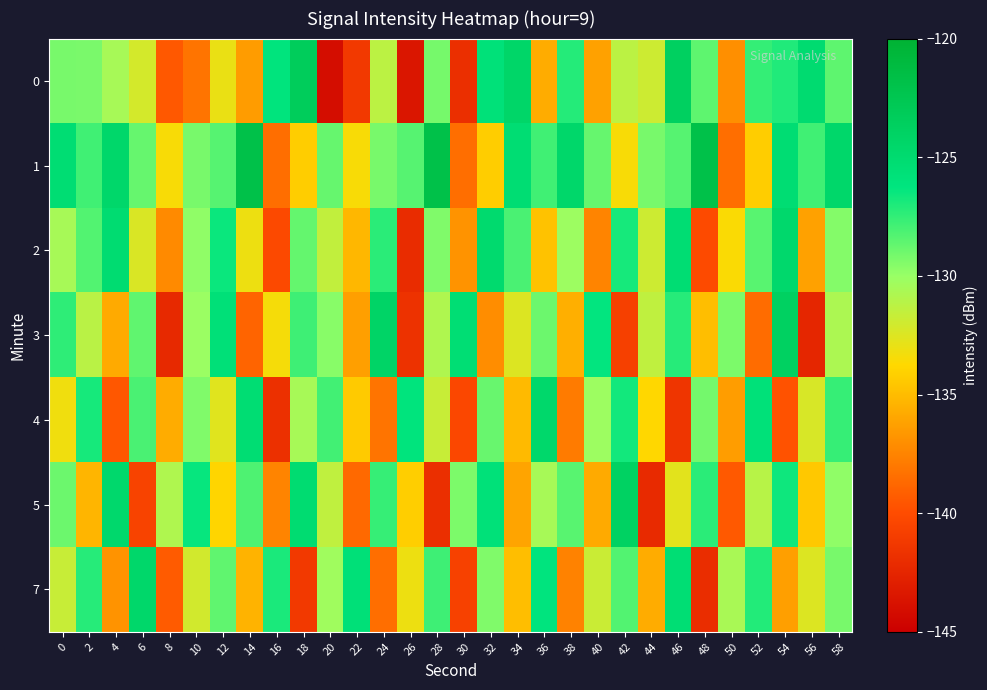

How many series are shown in this chart?

7